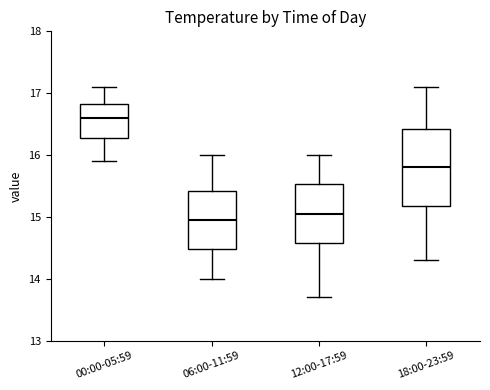

Where is the lower edge of the box for 06:00-11:59 on the y-axis? The values are not printed on the chart, so give them approximately, as read against the axis.

14.5